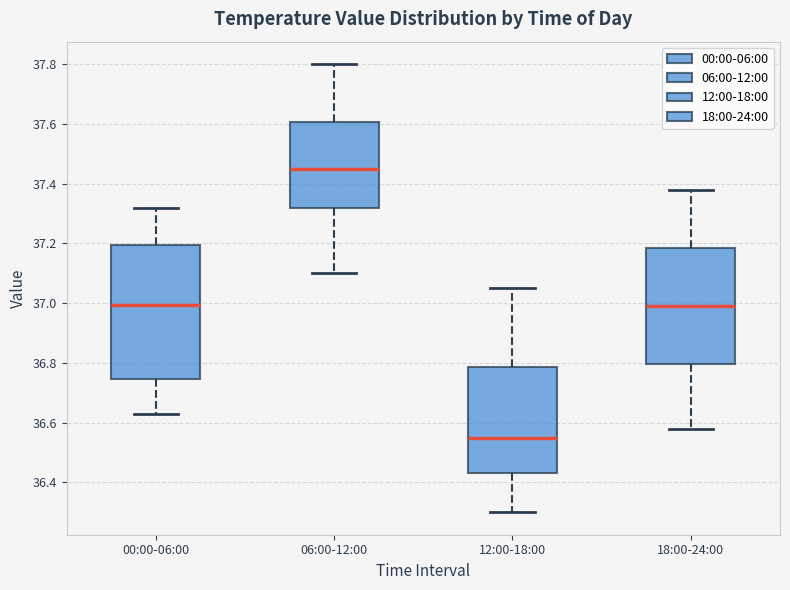

Where does the median line of the box for 06:00-12:00 sit on the y-axis? The values are not printed on the chart, so give them approximately, as read against the axis.

37.46